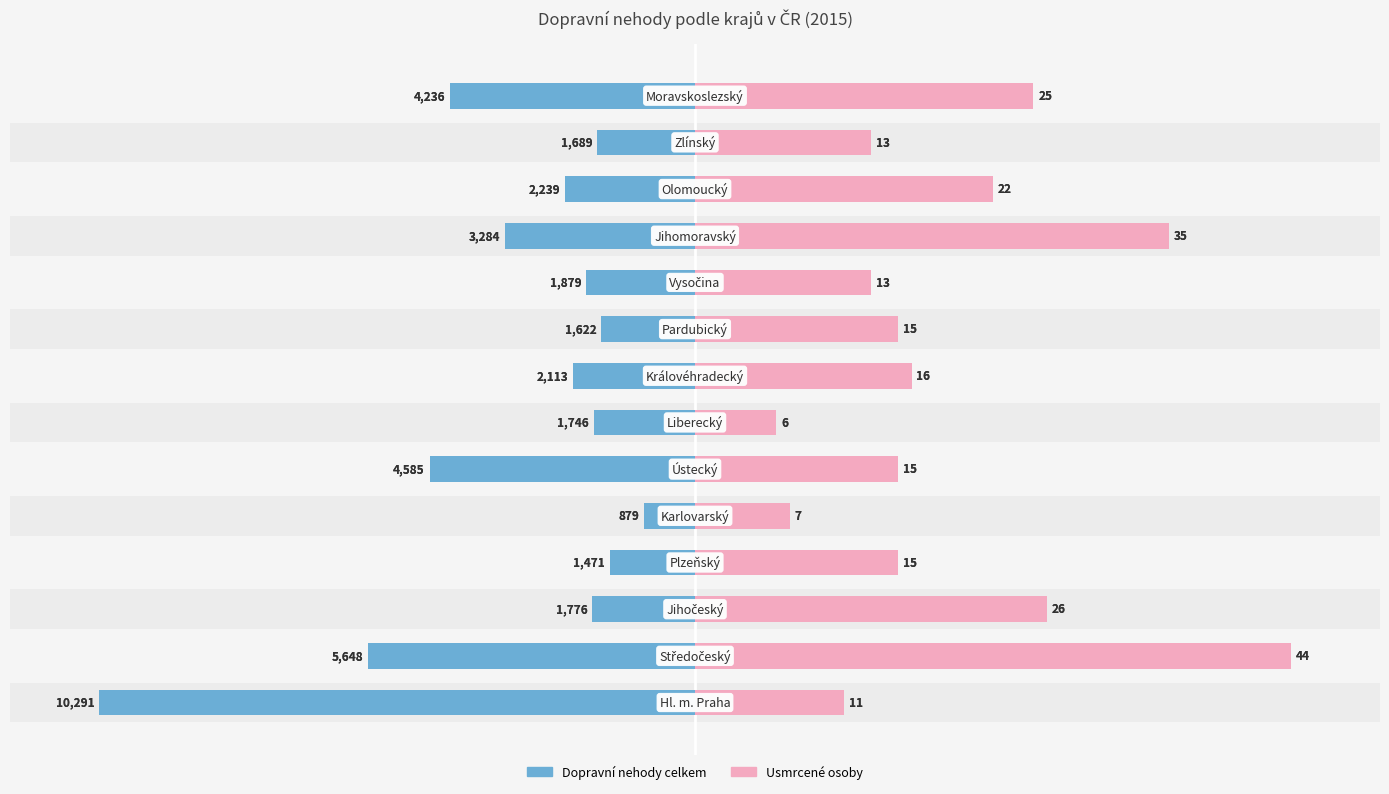

Which series changed the most between 4 and 7?

Usmrcené osoby